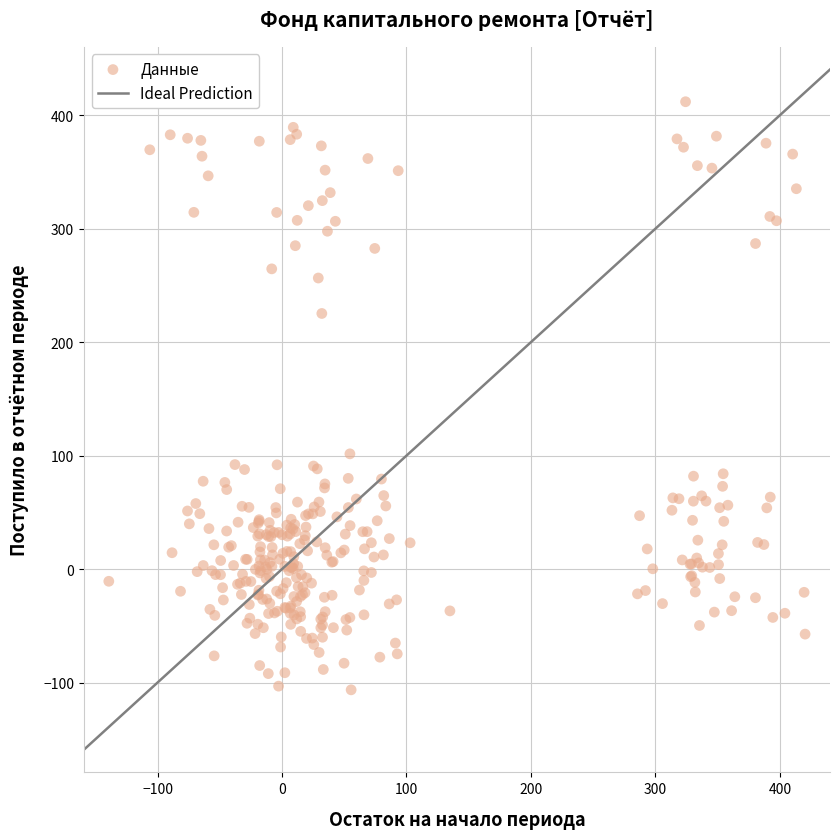

What Y value in the scatter plot is closest to 152?

101.6